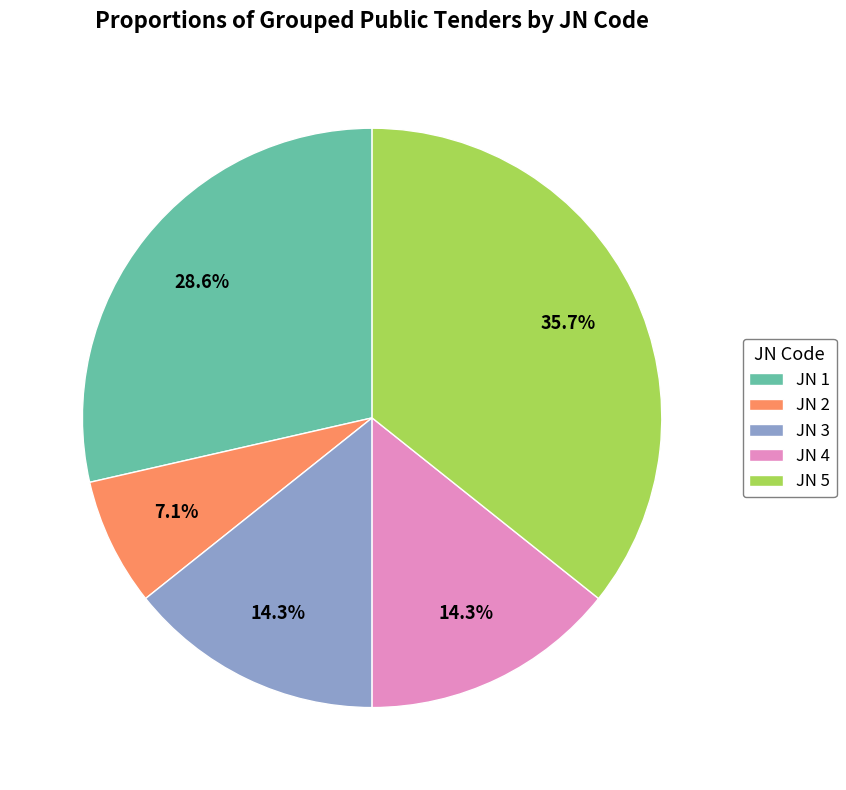

What is the largest slice in the pie chart?

JN 5